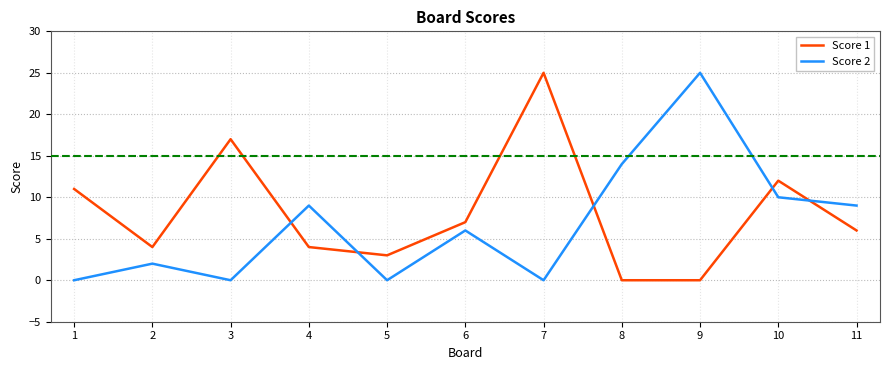

What is the maximum value shown in the chart?

25